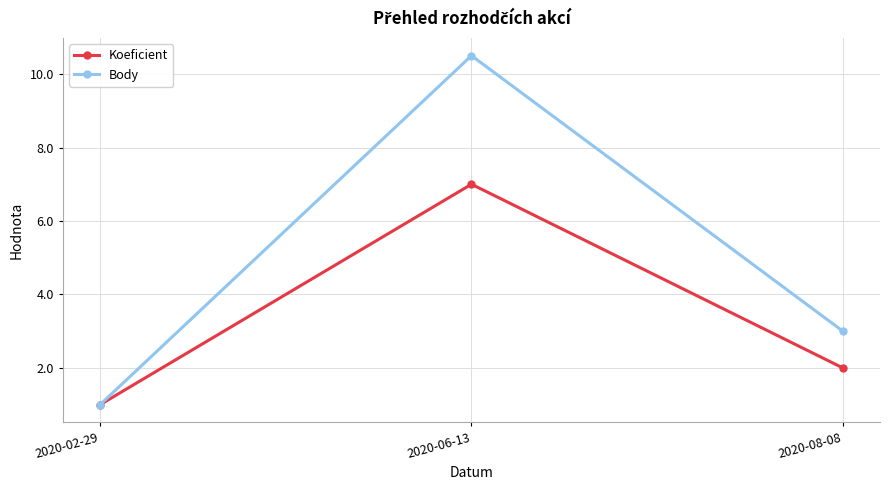

What is the label of the 1st point from the left?

2020-02-29